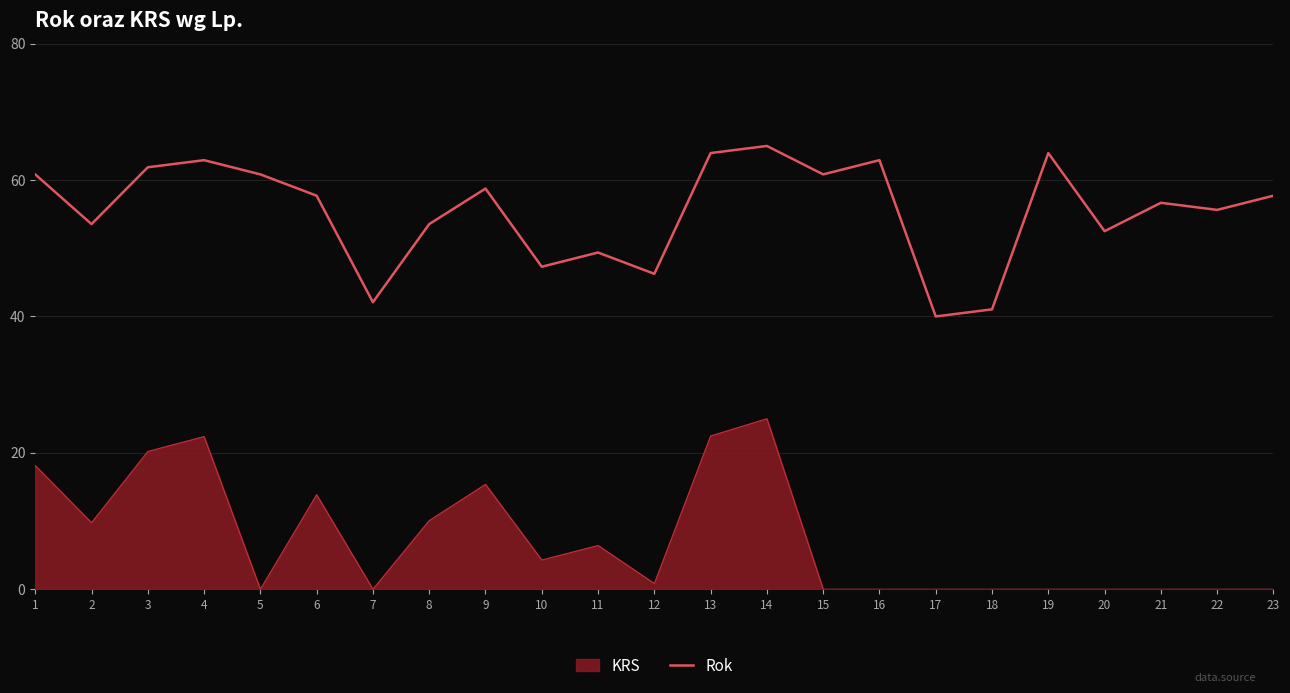

What is the smallest value displayed?

0.0